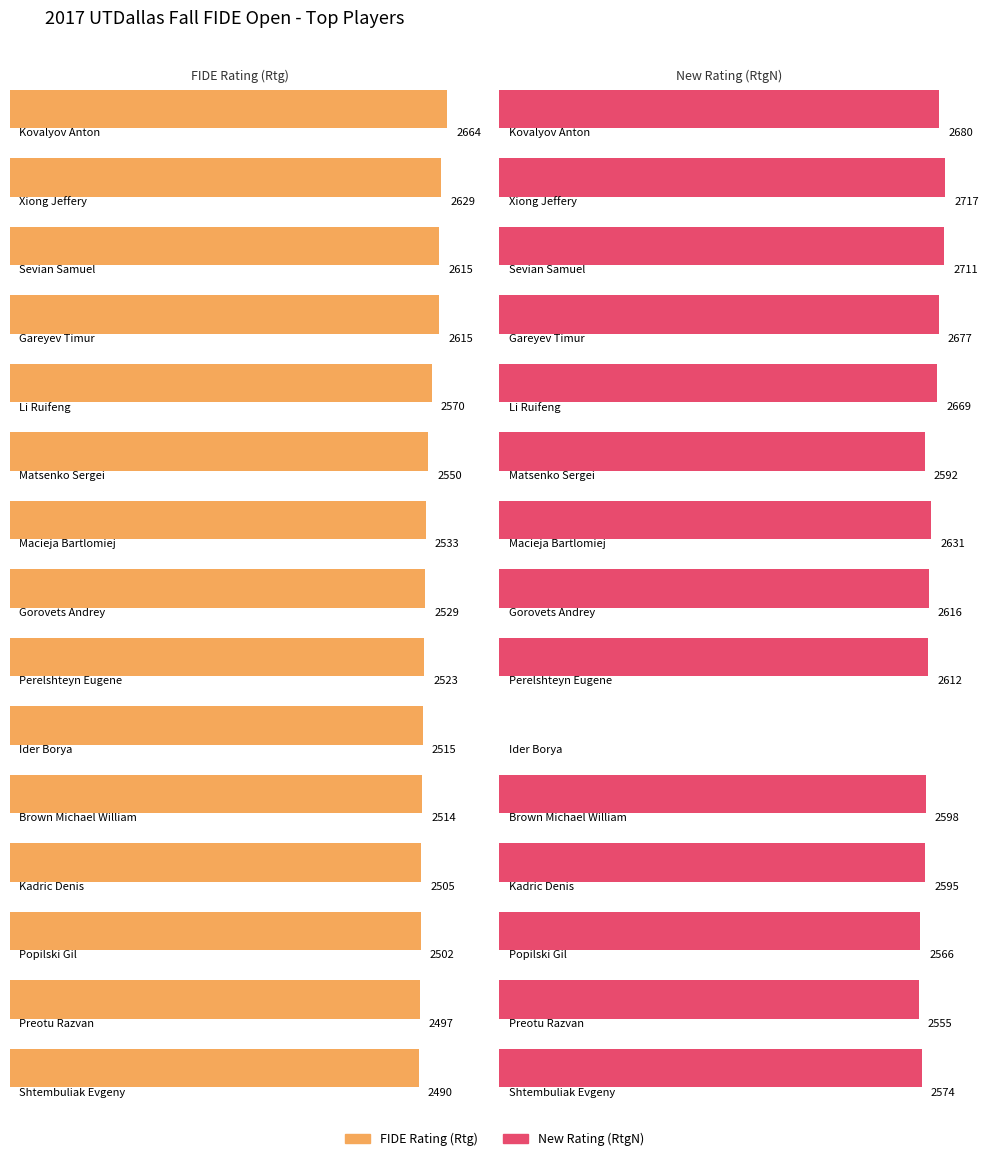

At which label does RtgN first exceed 2612?

Kovalyov Anton